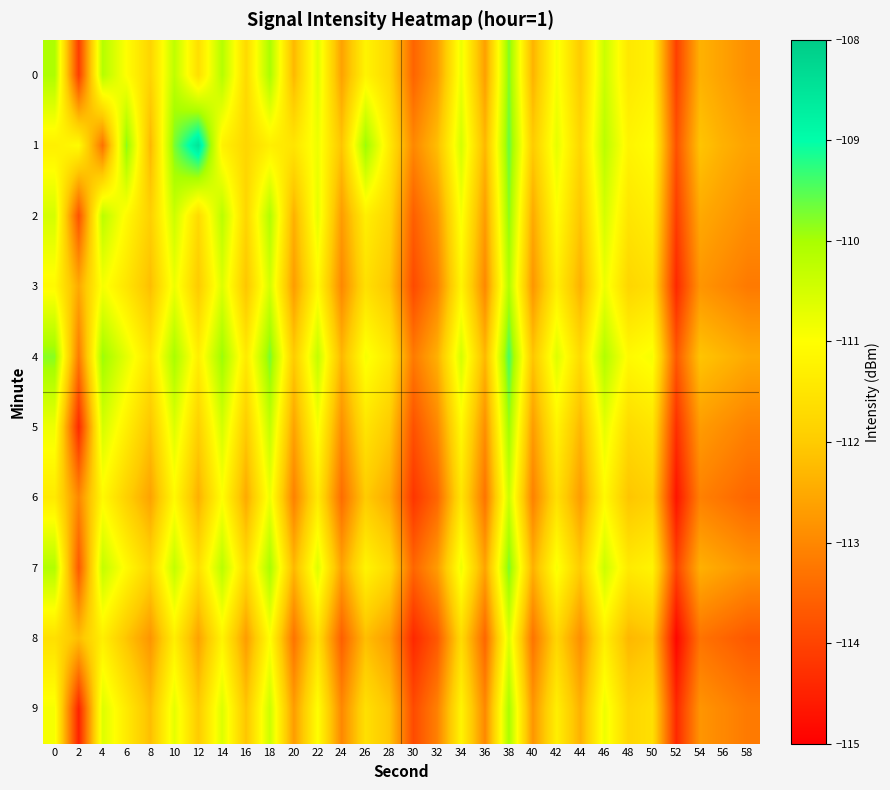

Rank the series by their maximum value, from highest to lowest.

1, 4, 7, 0, 2, 5, 9, 3, 6, 8